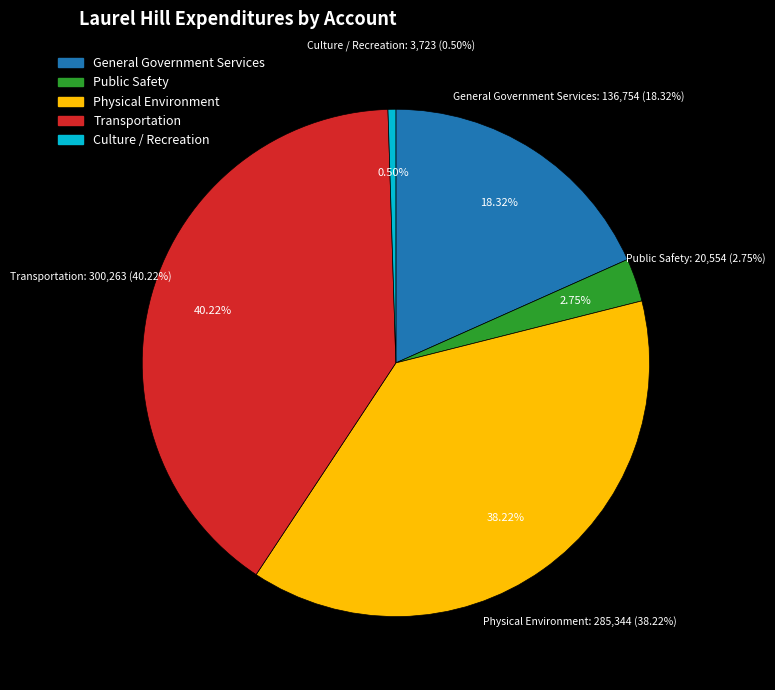

Count the number of slices in the pie.

5